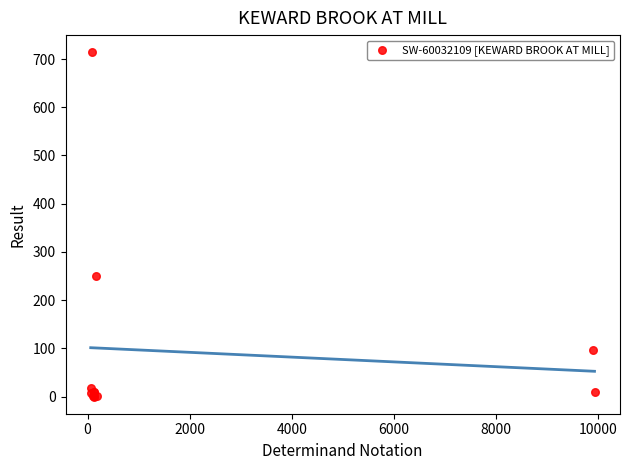

What Y value in the scatter plot is closest to 357?

250.0